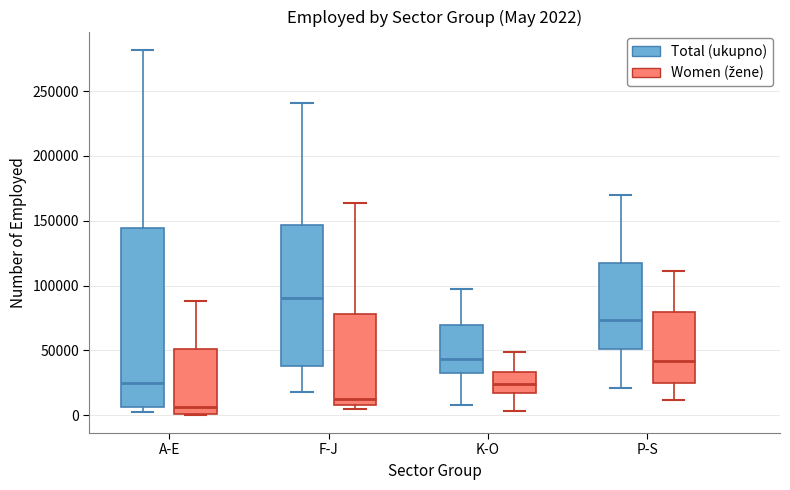

Which box has the highest median line?

F-J (Total (ukupno))